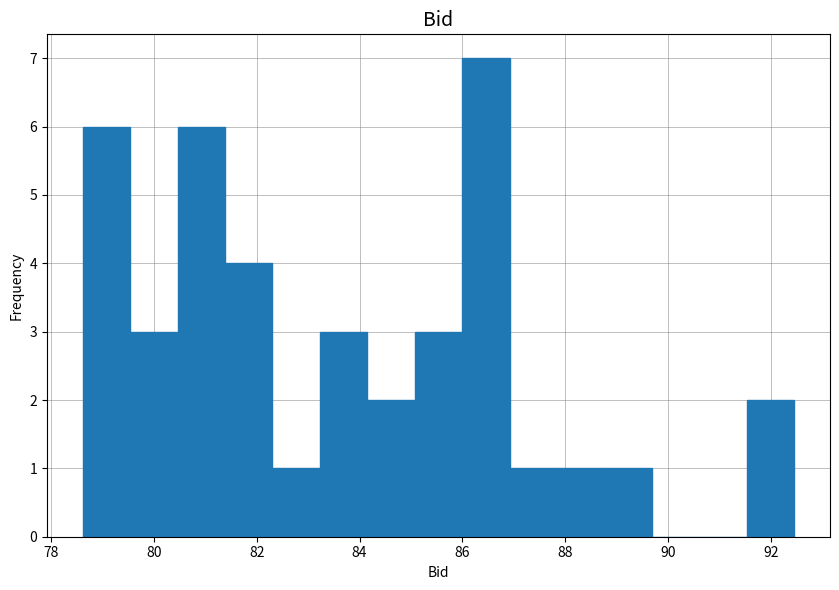

Which range on the x-axis has the tallest bar?

86.0 to 87.0